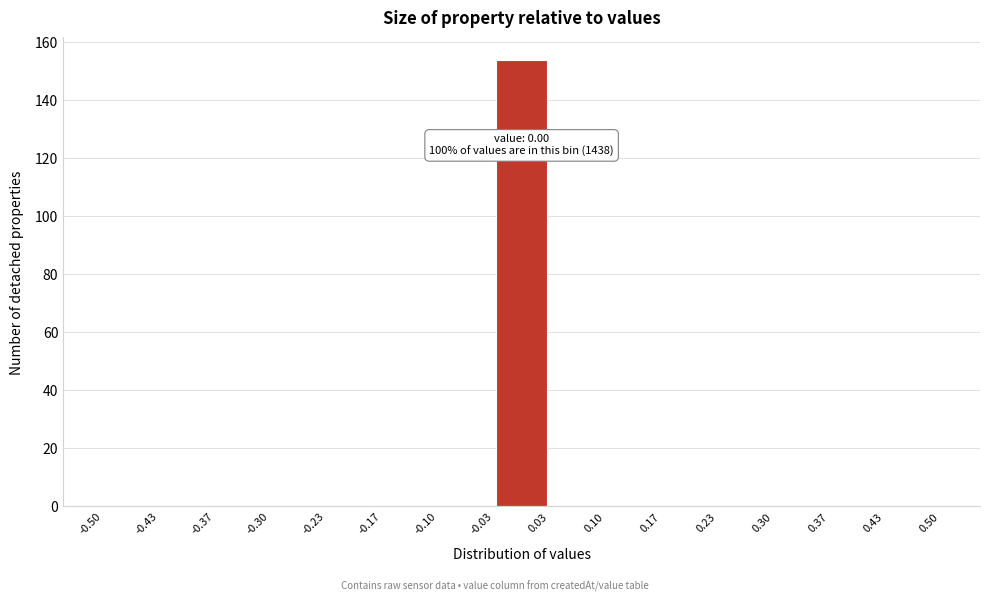

Over which range of the x-axis is the bar tallest?

-0.03 to 0.03